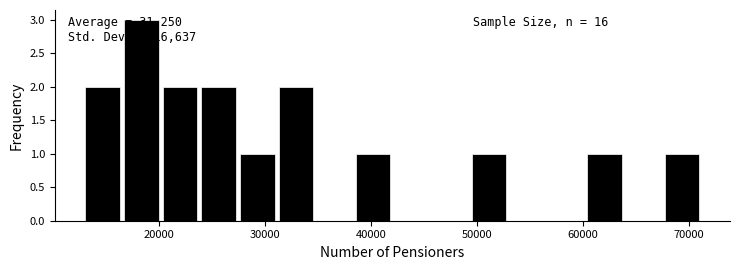

Read against the x-axis, roughly where is the centre of the tallest bar?

18000